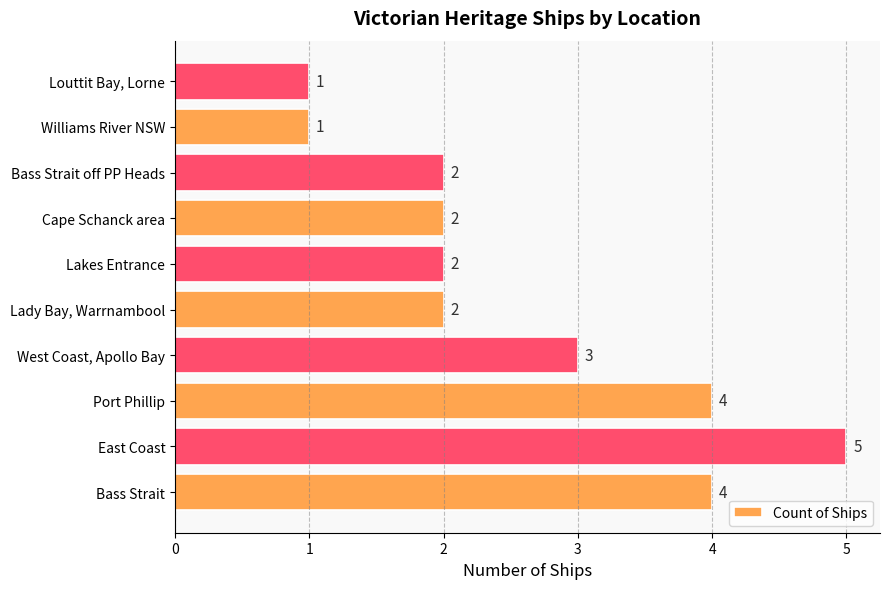

What is the sum of all values?

26